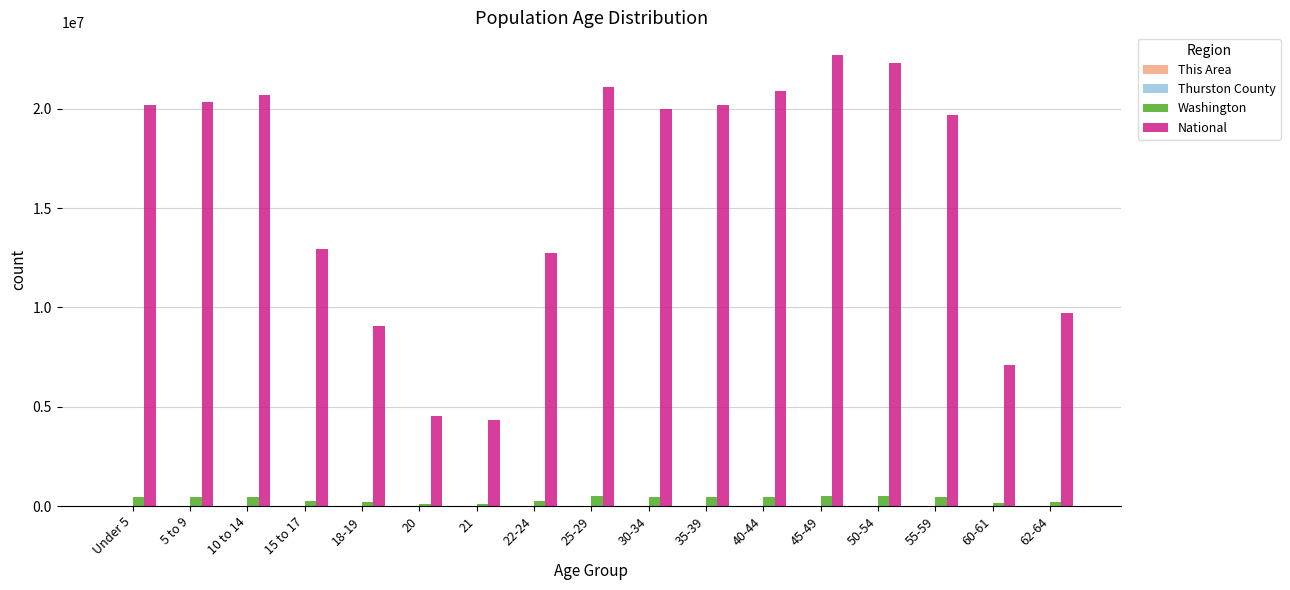

Which series has the widest spread of values?

National